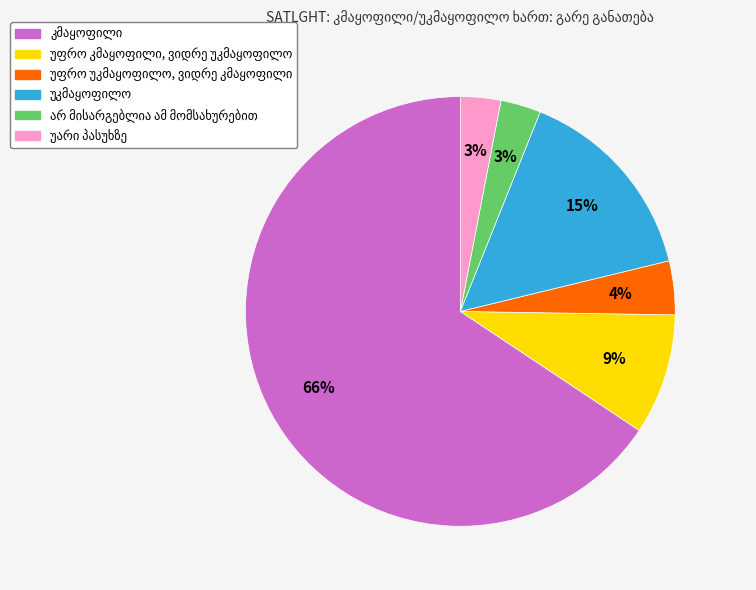

To the nearest percent, what is the average slice percentage?

17%